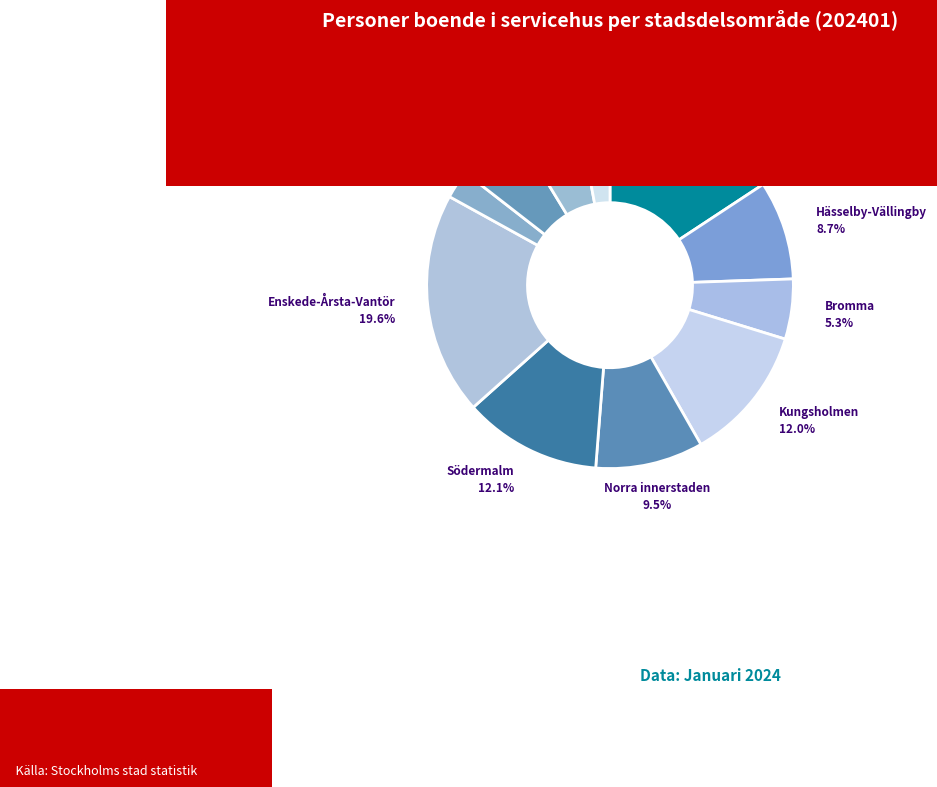

How many slices are in this pie chart?

11